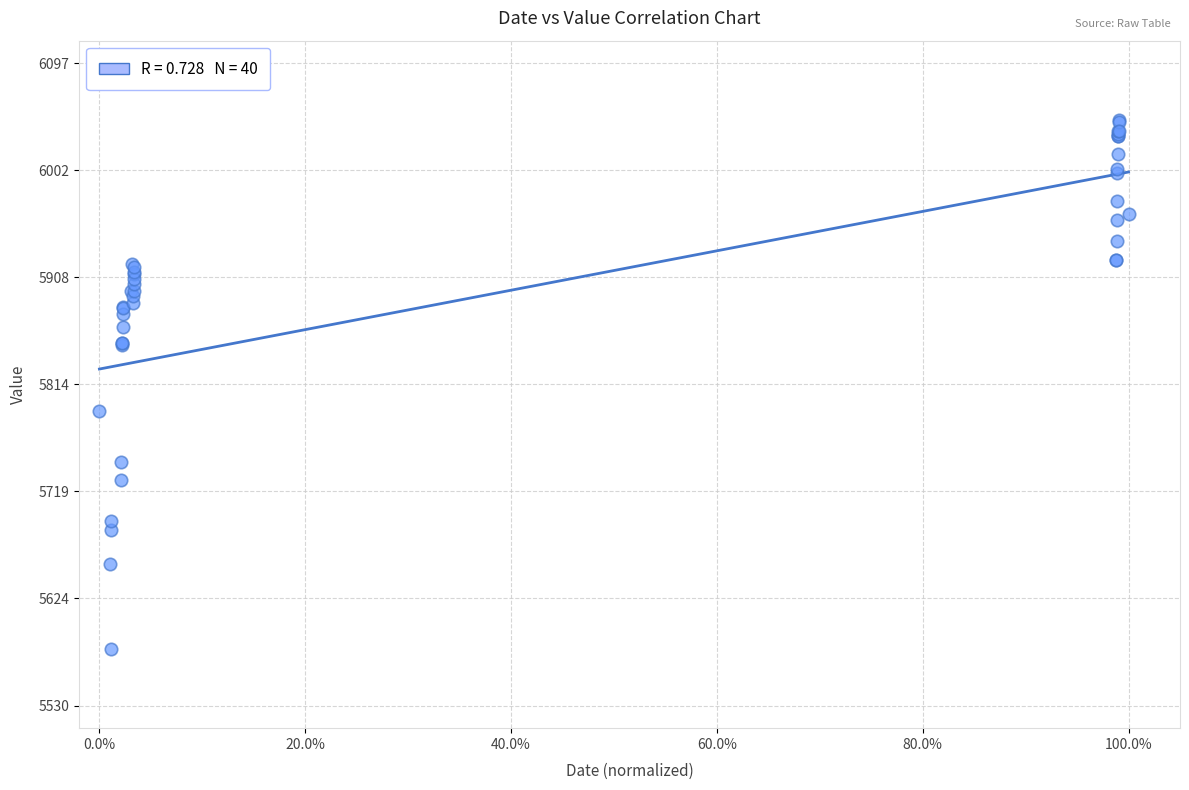

What Y value in the scatter plot is closest to 5813?

5790